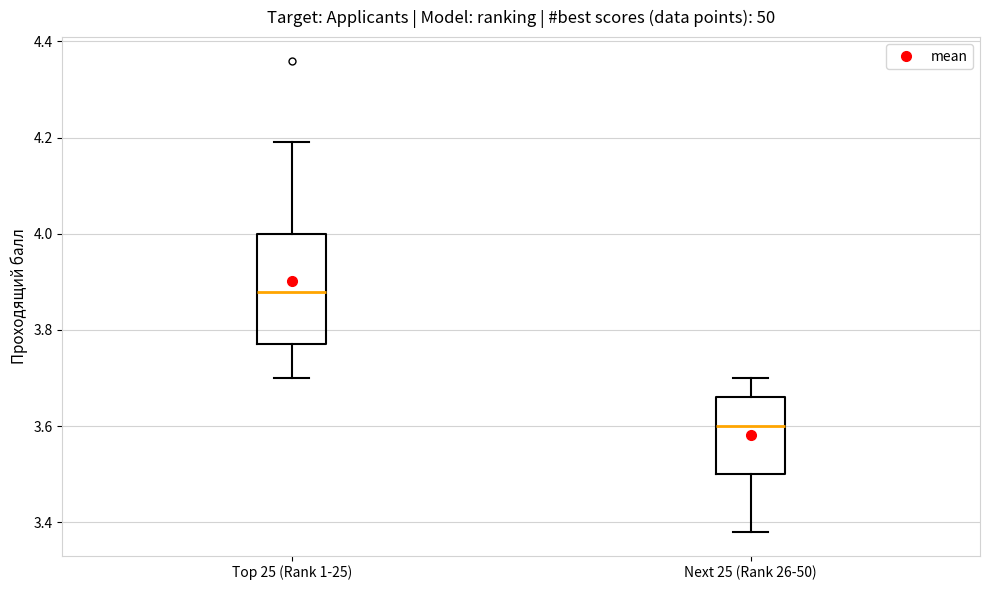

Reading left to right, transcribe this box plot: for each box, give where its median line is, the range the box spans, and where its two whiskers end, as read against the y-axis. The values are not printed on the chart, so give them approximately, as read against the axis.

Top 25 (Rank 1-25): median 3.88, box 3.78 to 4.00, whiskers 3.70 to 4.20
Next 25 (Rank 26-50): median 3.60, box 3.50 to 3.66, whiskers 3.38 to 3.70